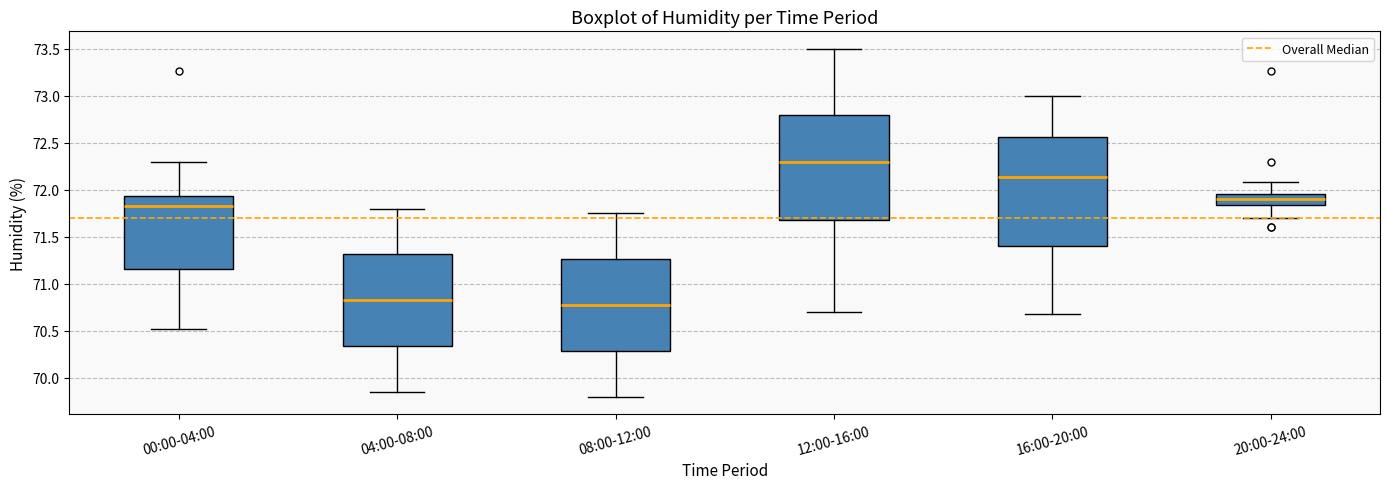

Which box's median line is the highest?

12:00-16:00